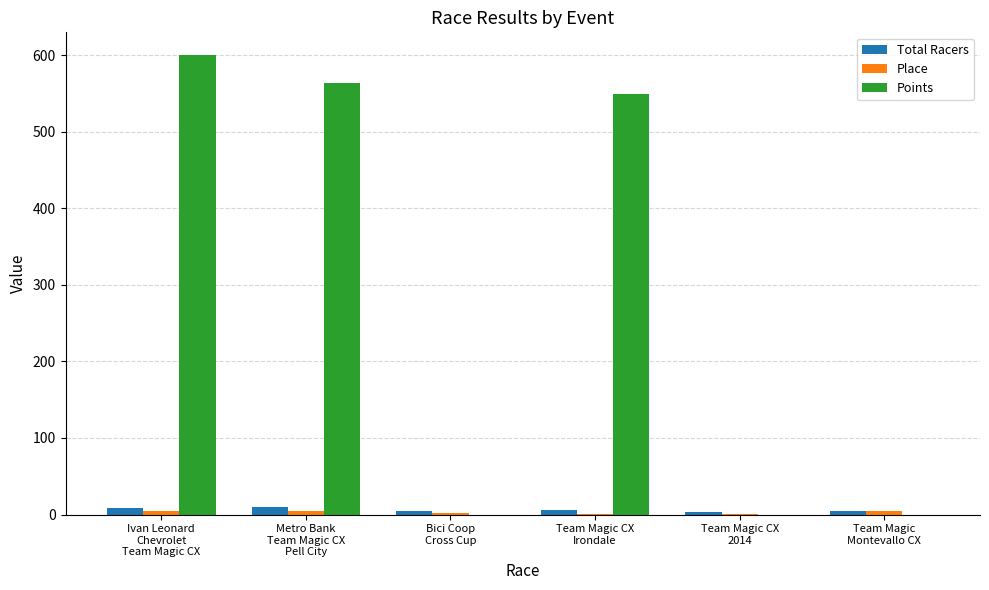

Count the number of categories in the chart.

6